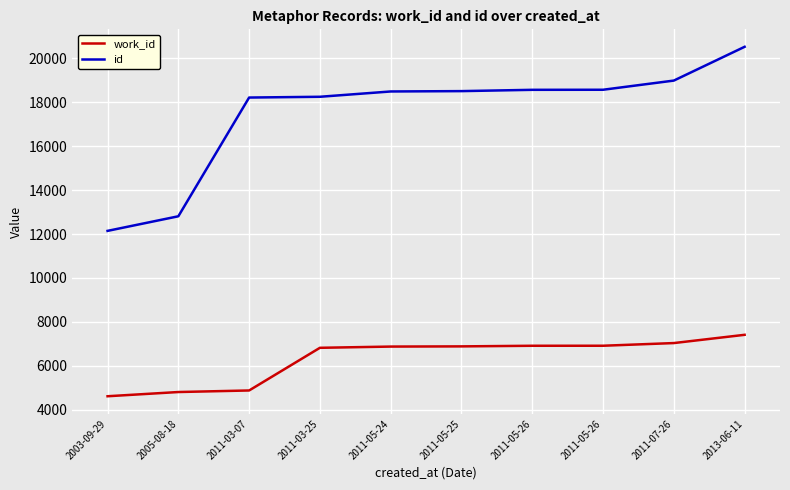

What are all the series names shown in the legend?

work_id, id